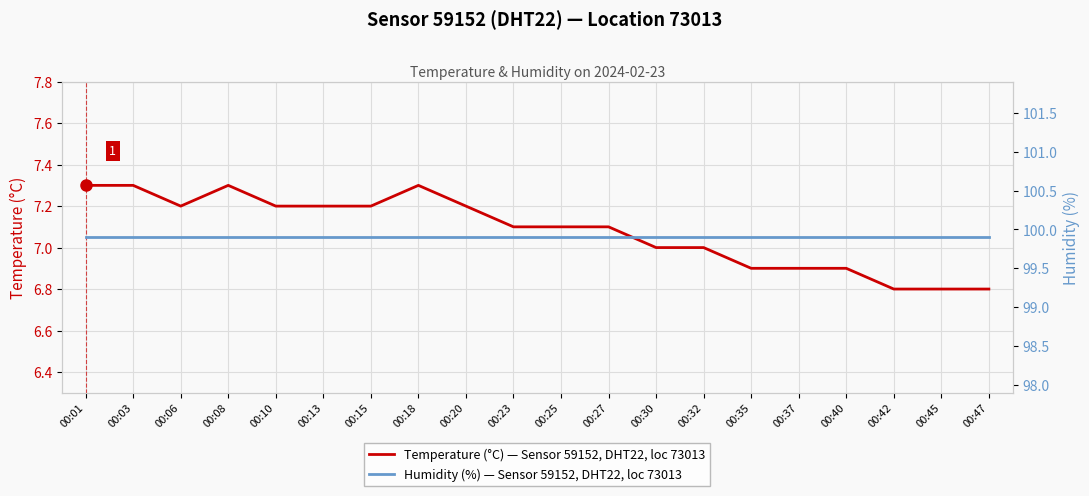

True or false: Humidity (%) — Sensor 59152, DHT22, loc 73013 has more than 1 interior local peaks.

False